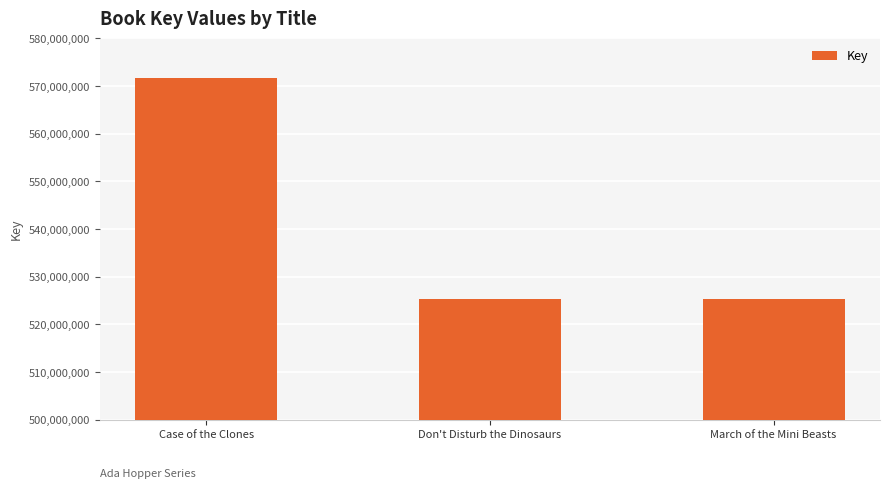

Does the chart contain stacked bars?

No